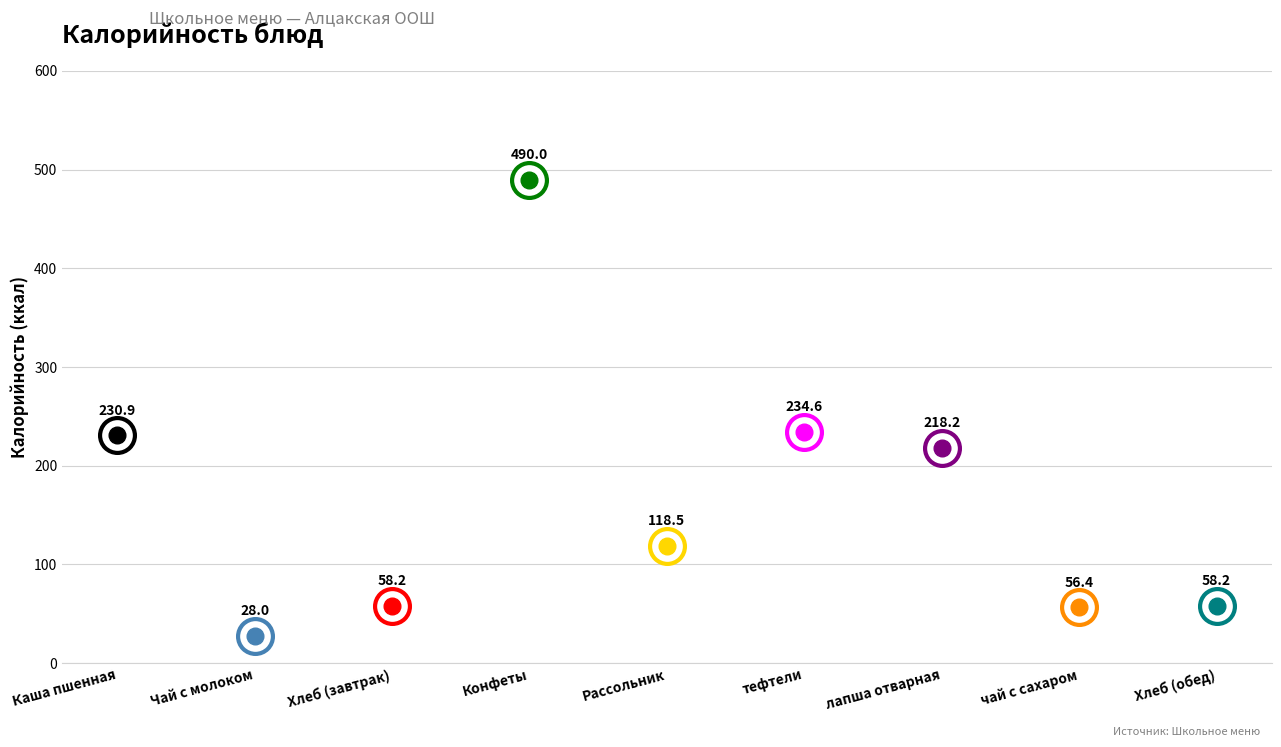

What is the ratio of the value at тефтели to the value at Конфеты?

0.5